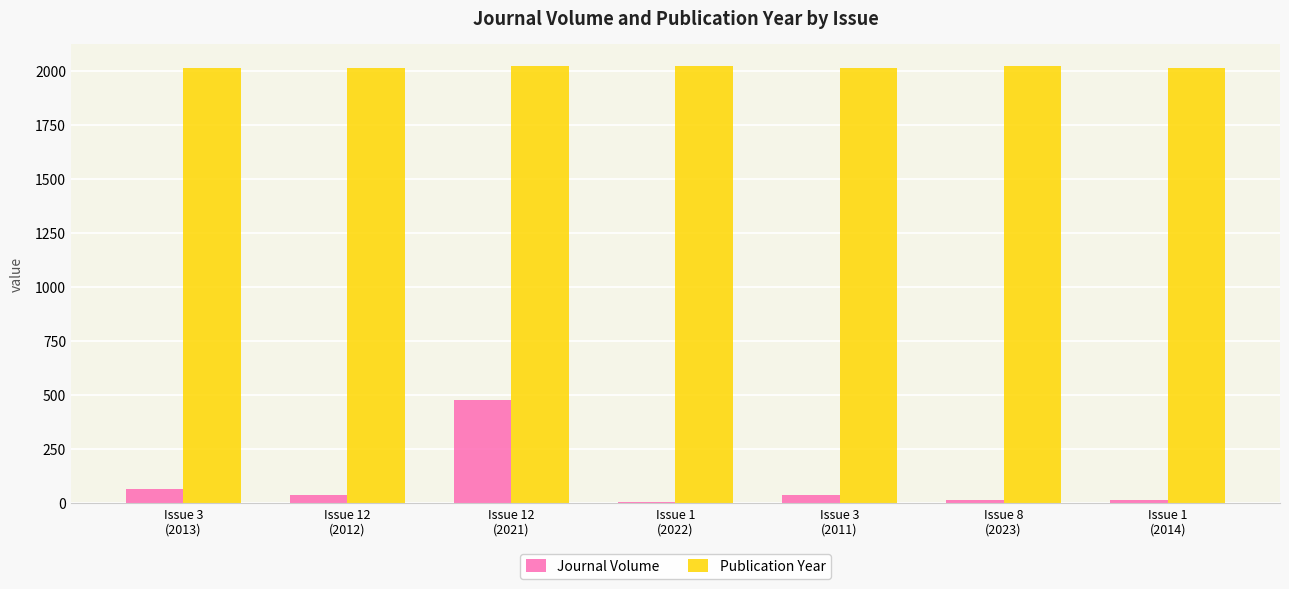

What is the label of the 5th bar from the left?

Issue 3
(2011)